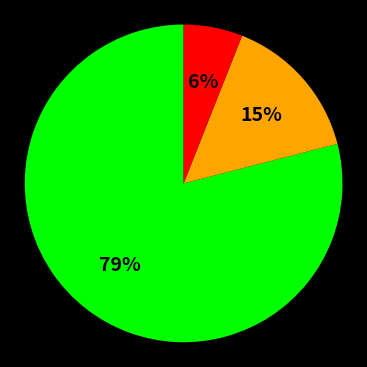

Does any single category account for the majority?

Yes